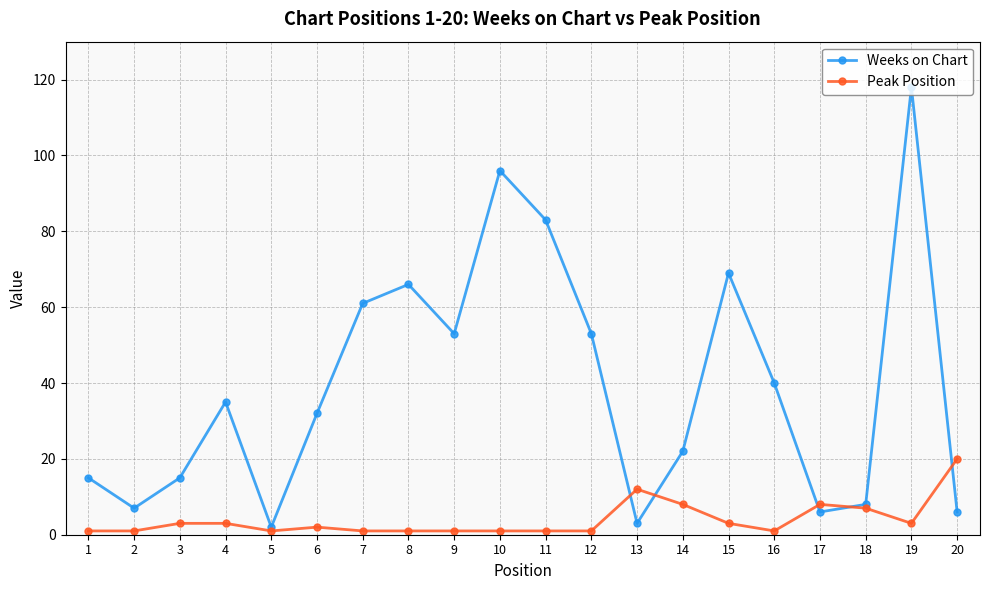

Which series has the widest spread of values?

Weeks on Chart